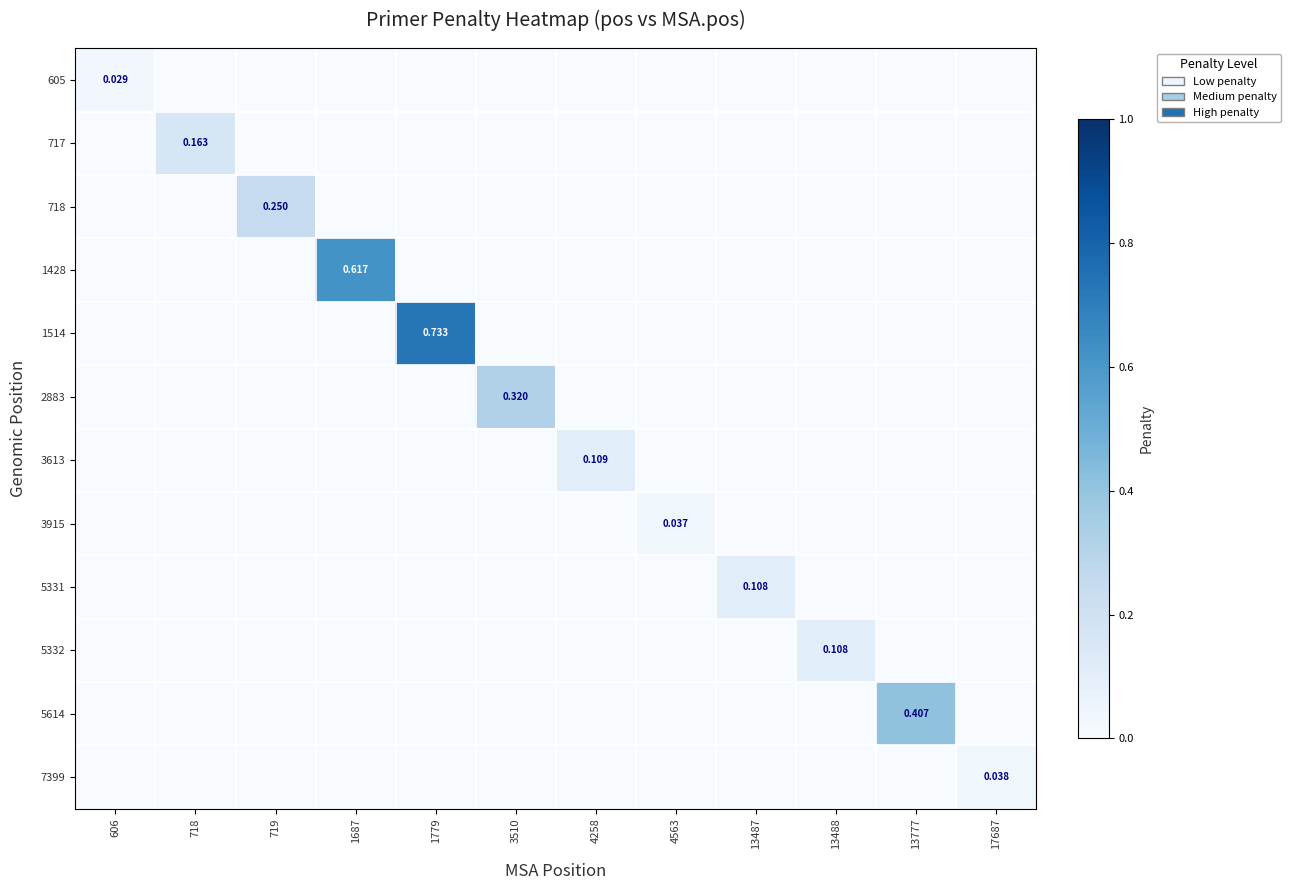

Is it true that 5332 equals 0.0 at 17687?

True